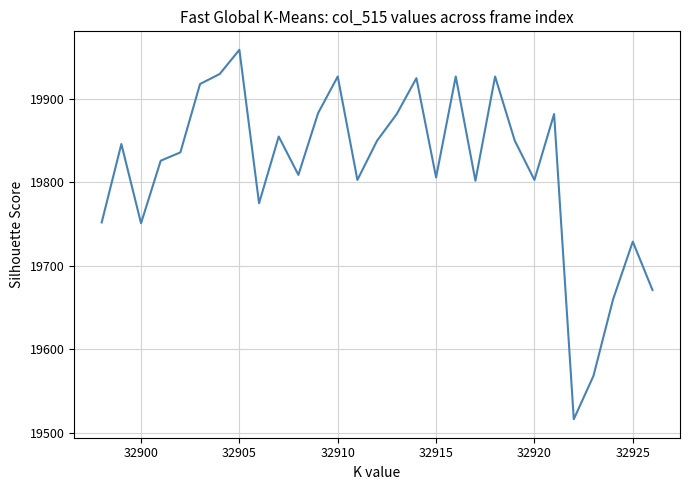

Is this an area chart (filled region under the line)?

No